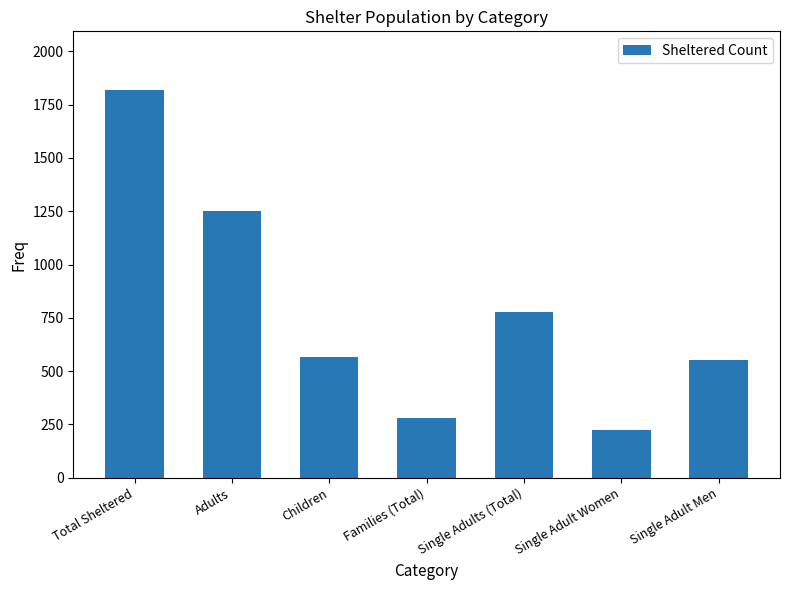

True or false: the data shows 551 at Single Adult Men.

True